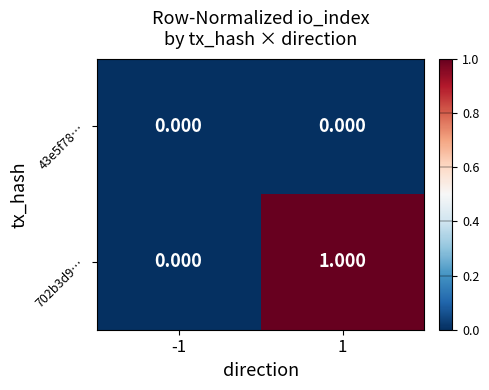

Reading right to left, what are all the values shown in this chart?

43e5f78…: 1=0	-1=0
702b3d9…: 1=1	-1=0